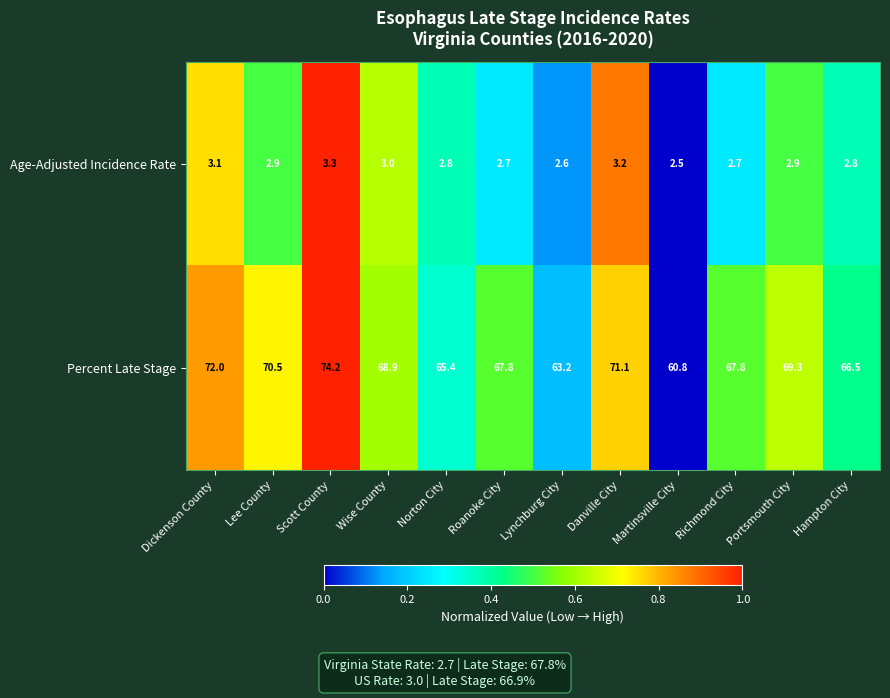

Which series has the widest spread of values?

Percent Late Stage